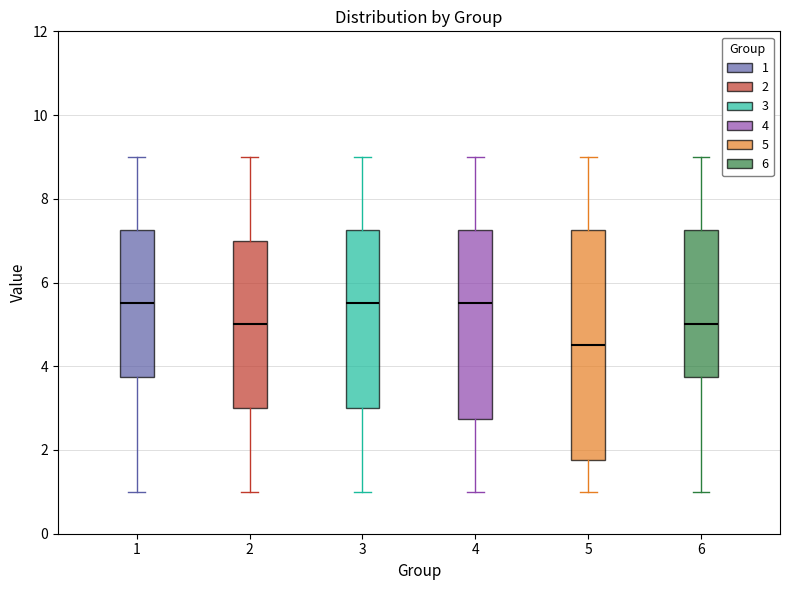

Where does the upper whisker of the box at x = 2 end on the y-axis? The values are not printed on the chart, so give them approximately, as read against the axis.

9.0